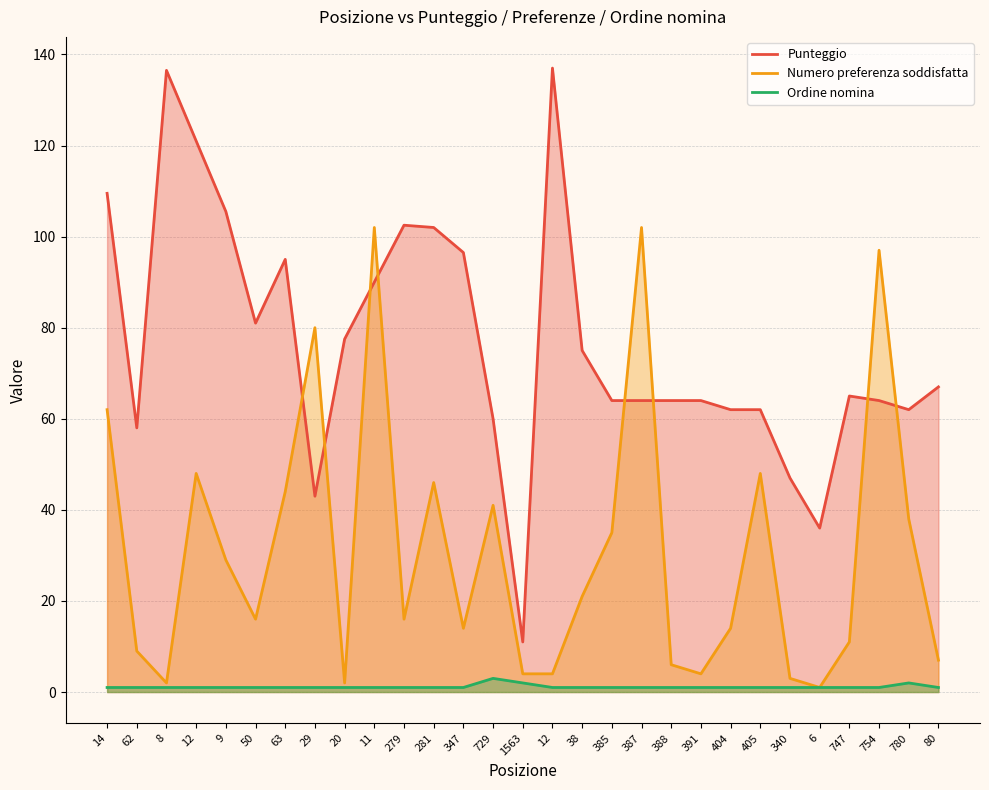

Rank the categories by Ordine nomina value from lowest to highest.

14, 62, 8, 12, 9, 50, 63, 29, 20, 11, 279, 281, 347, 12, 38, 385, 387, 388, 391, 404, 405, 340, 6, 747, 754, 80, 1563, 780, 729